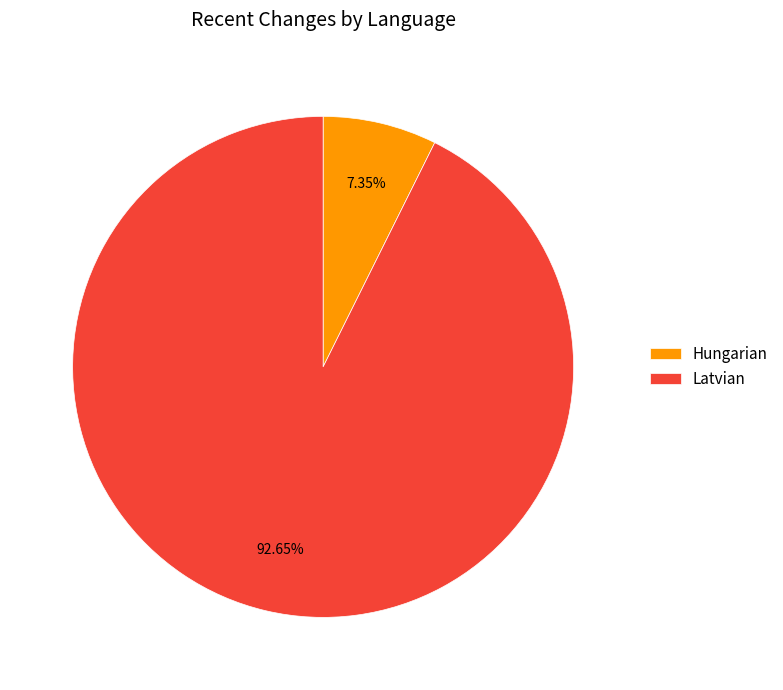

What is the smallest slice in the pie chart?

Hungarian